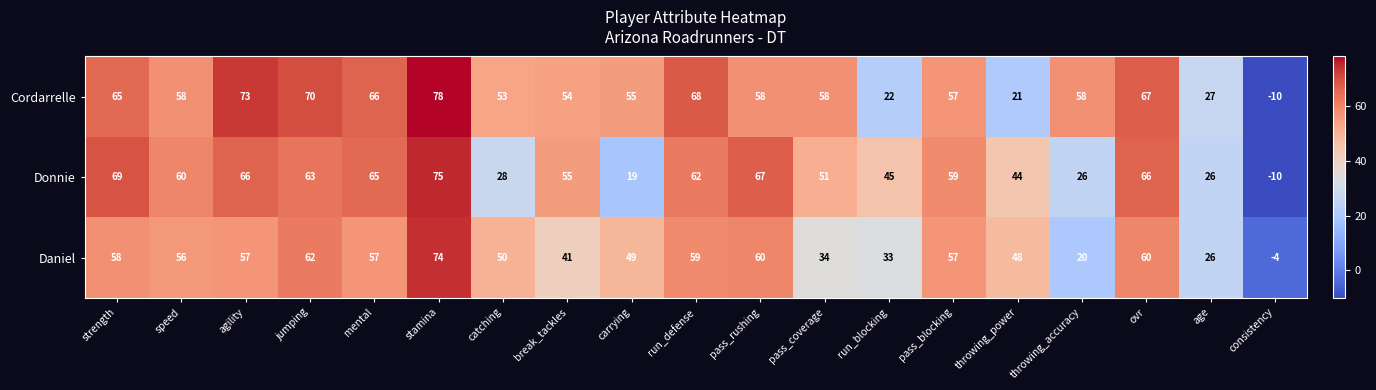

What is the maximum value shown in the chart?

78